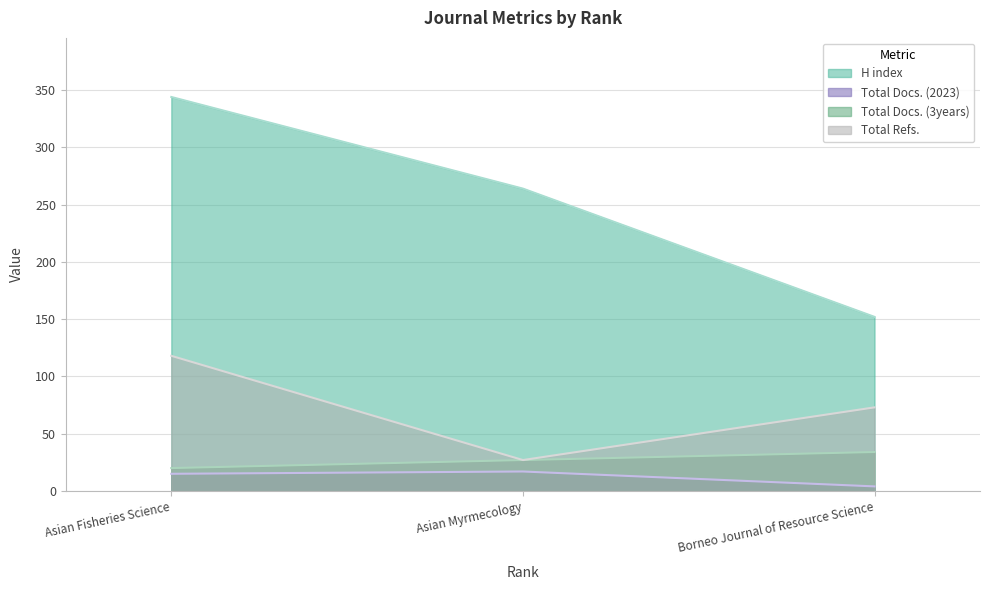

How many values in the Total Docs. (3years) series are below 27?

1